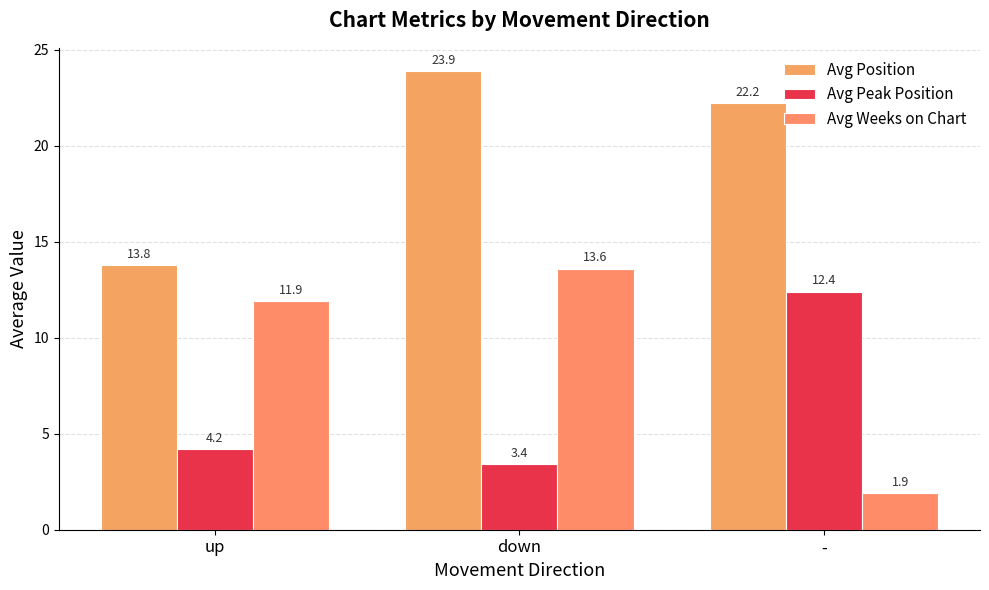

Reading left to right, what are all the values shown in this chart?

Avg Position: up=13.8	down=23.9	-=22.2
Avg Peak Position: up=4.2	down=3.4	-=12.4
Avg Weeks on Chart: up=11.9	down=13.6	-=1.9